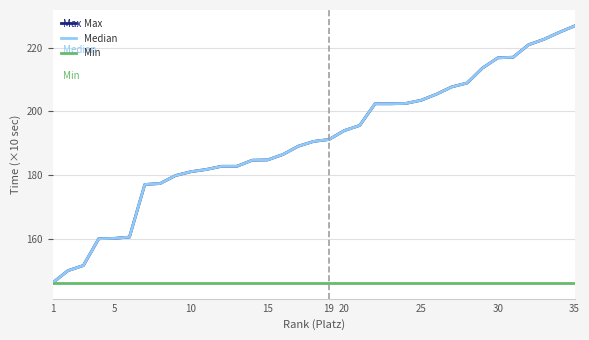

At which label does Min reach its minimum?

1